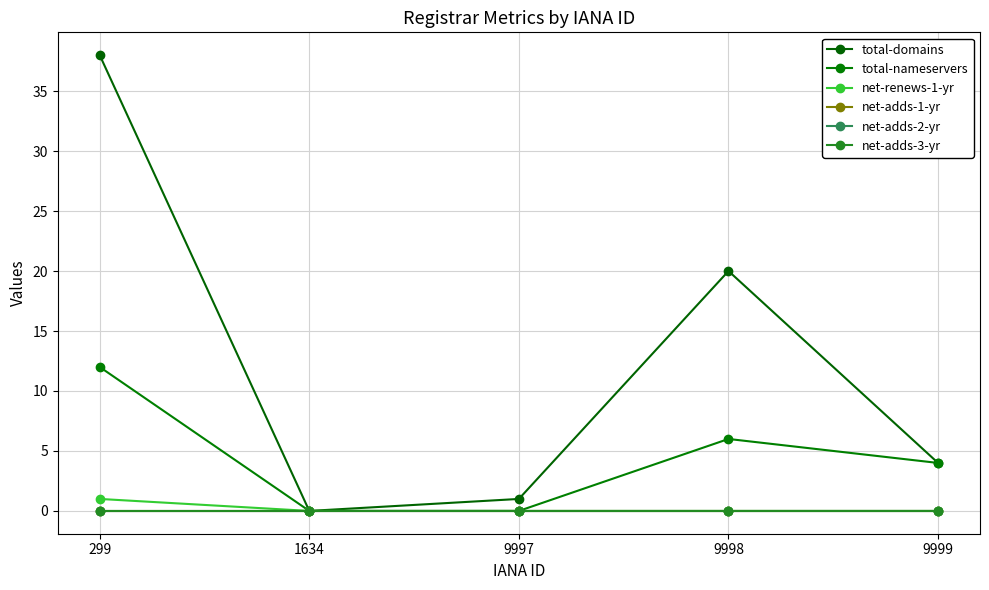

What is the spread (max minus min) of values at 9997?

1